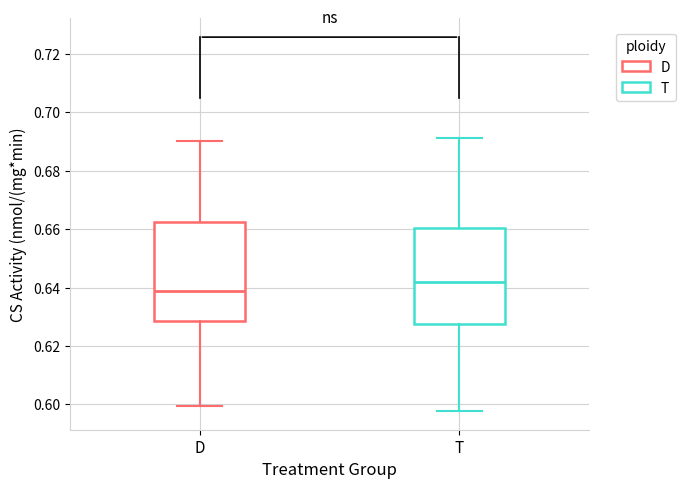

Where does the lower whisker of the box for D end on the y-axis? The values are not printed on the chart, so give them approximately, as read against the axis.

0.600